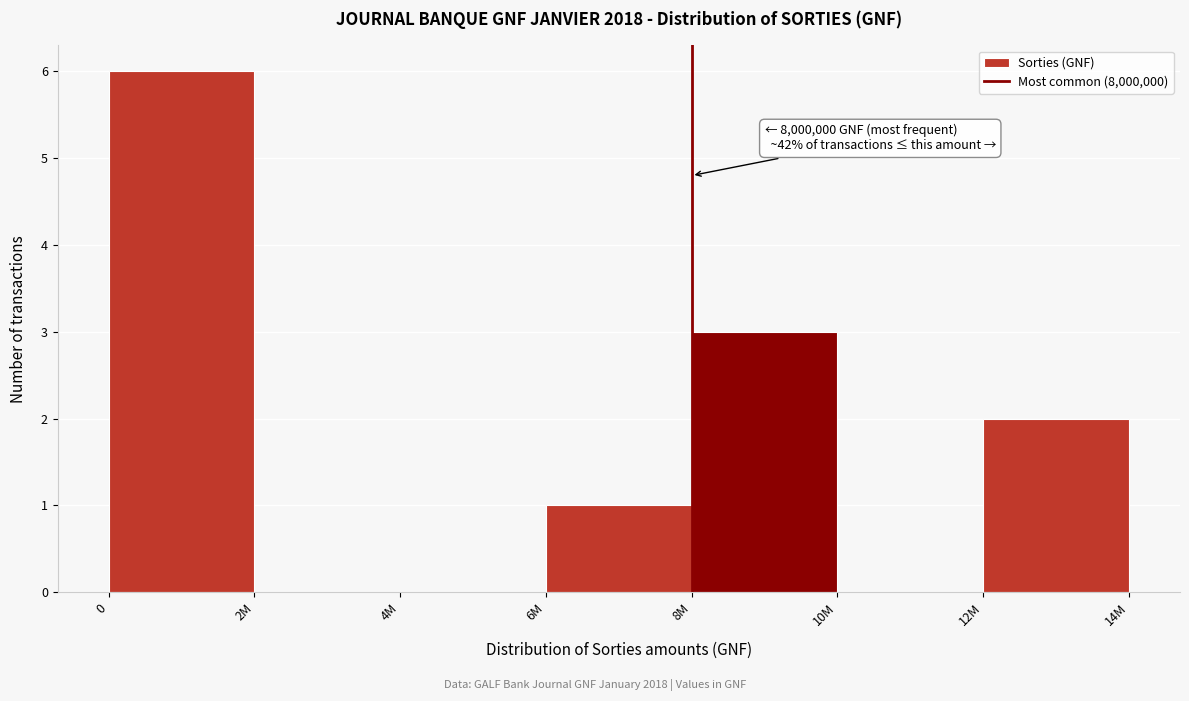

Reading left to right, list all the values displayed in this chart.

0=6	2M=0	4M=0	6M=1	8M=3	10M=0	12M=2